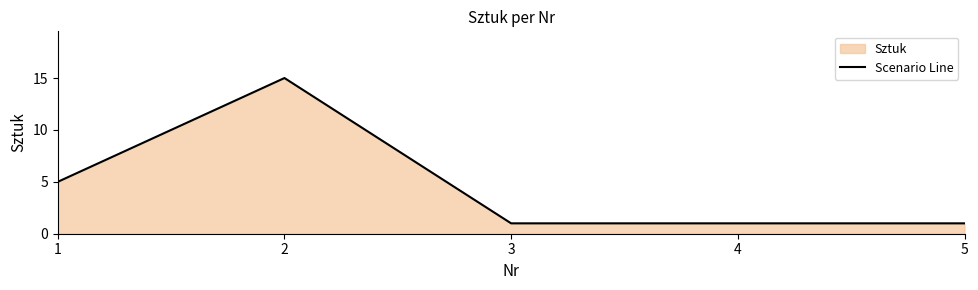

What is the smallest value displayed?

1